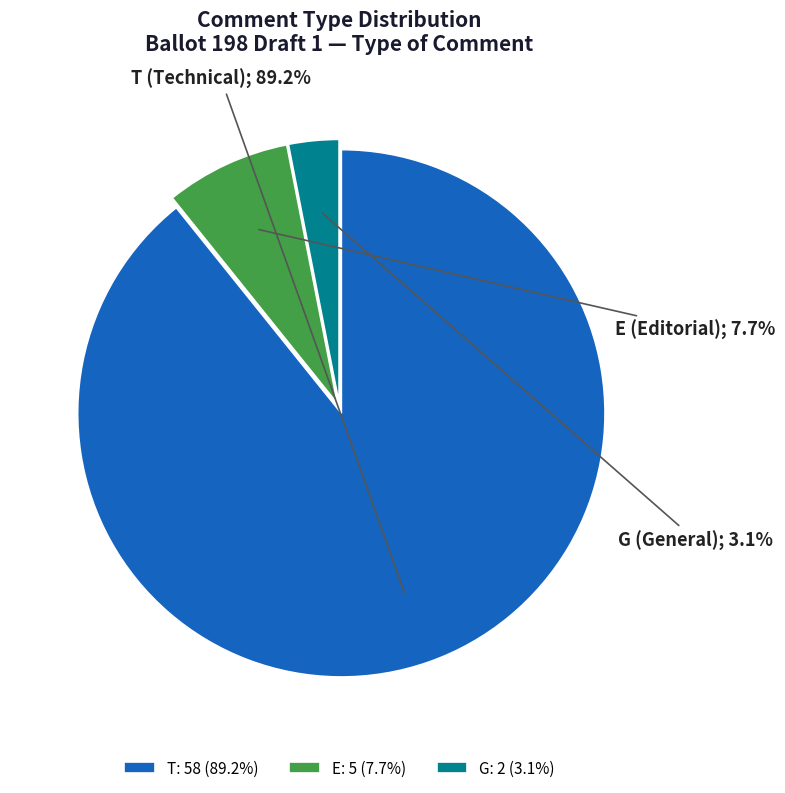

To the nearest percent, what is the difference between the largest and smallest slice percentages?

86%